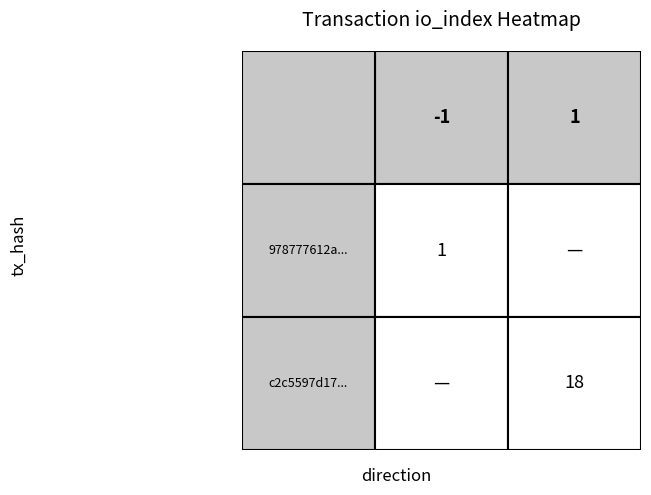

Is the value of c2c5597d17e8b0291927076bd80e32d8892247f at direction greater than the value of 978777612a577710655aecd01d8400b9ed36cc5 at io_index?

No